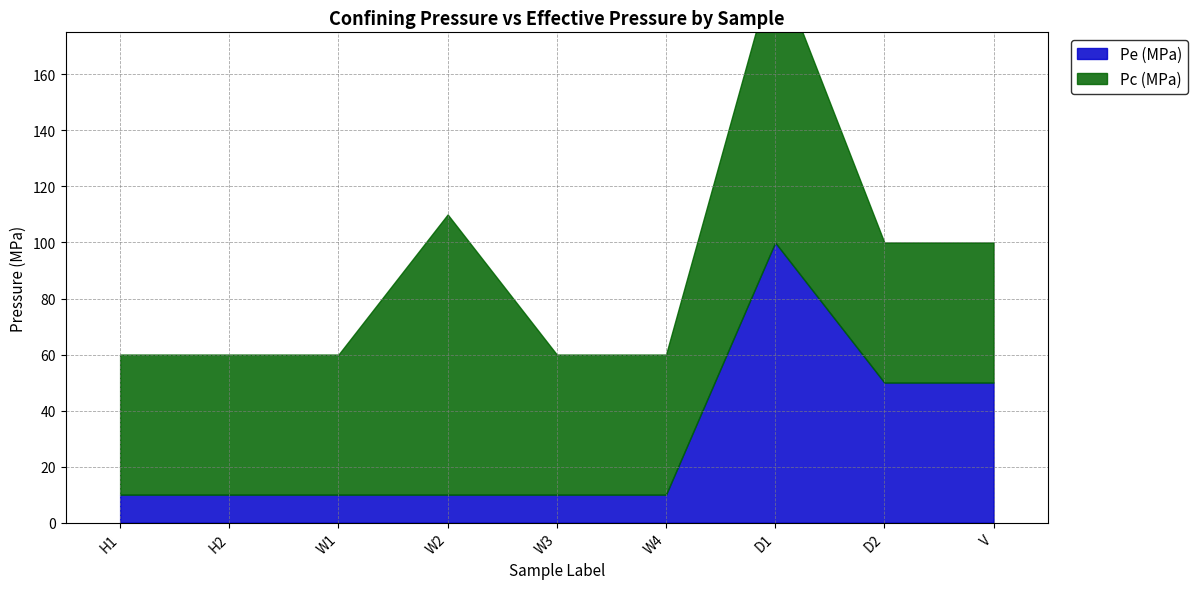

Rank the series by their average value, from highest to lowest.

Pc (MPa), Pe (MPa)